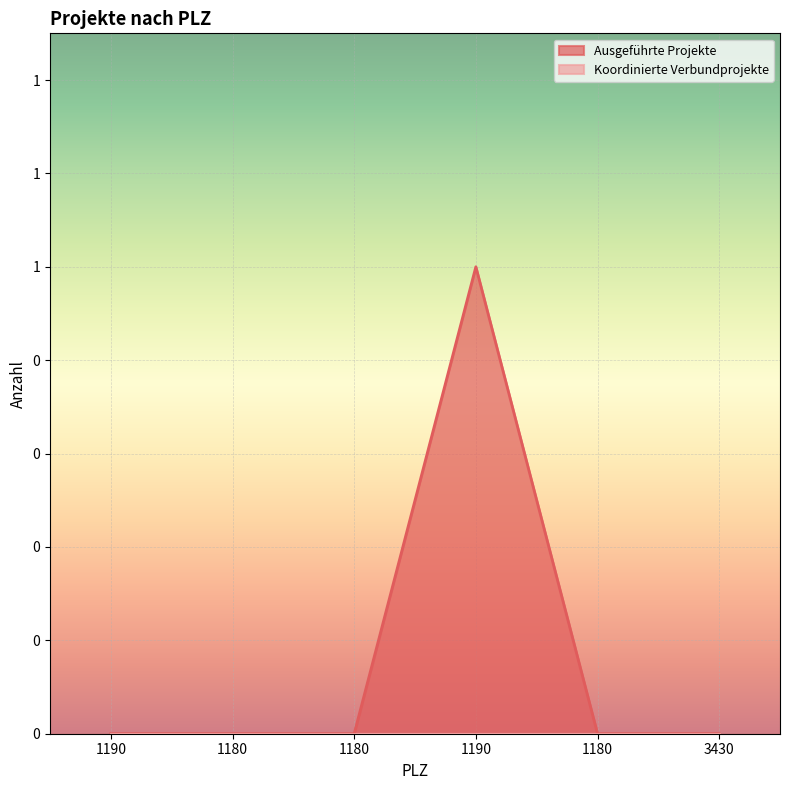

List the labels in order of value, largest first.

1190, 1190, 1180, 1180, 1180, 3430